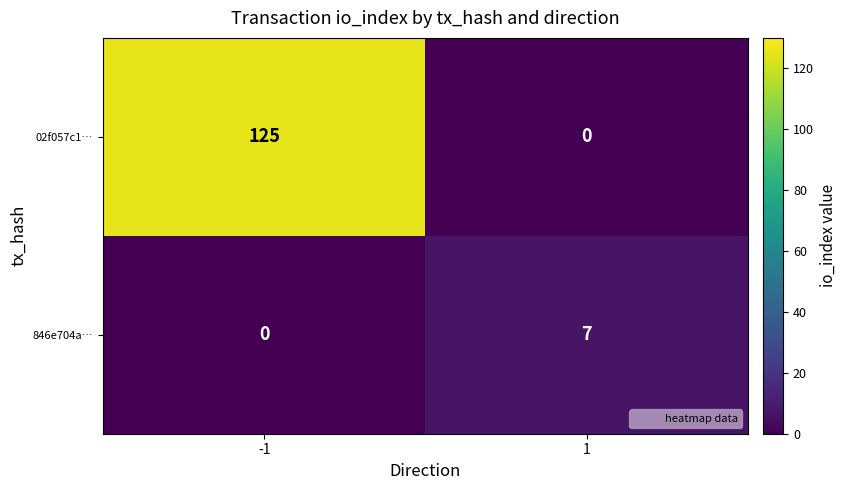

Rank the series at -1 from highest to lowest value.

02f057c1…, 846e704a…